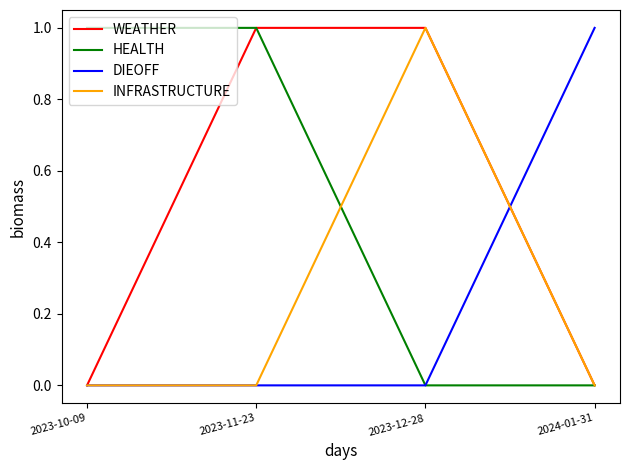

What are all the series names shown in the legend?

WEATHER, HEALTH, DIEOFF, INFRASTRUCTURE